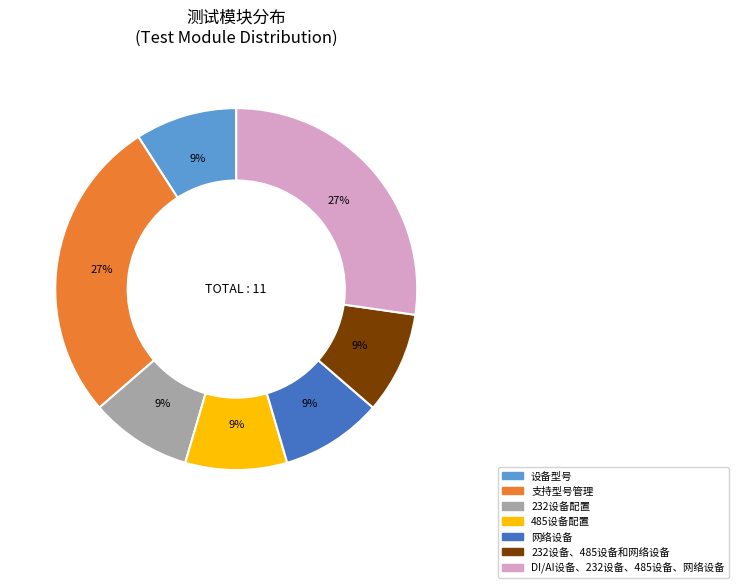

True or false: 支持型号管理 accounts for 40% of the total.

False